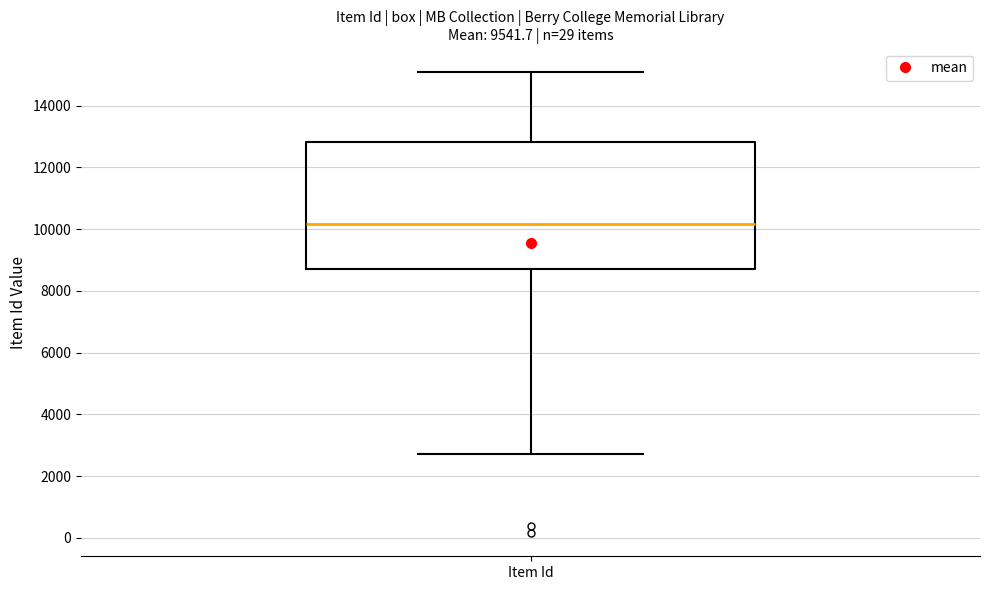

Read this box plot against the y-axis: the position of the median line, the range covered by the box, and the ends of both whiskers. The values are not printed on the chart, so give them approximately, as read against the axis.

median 10200, box 8800 to 12800, whiskers 2600 to 15000